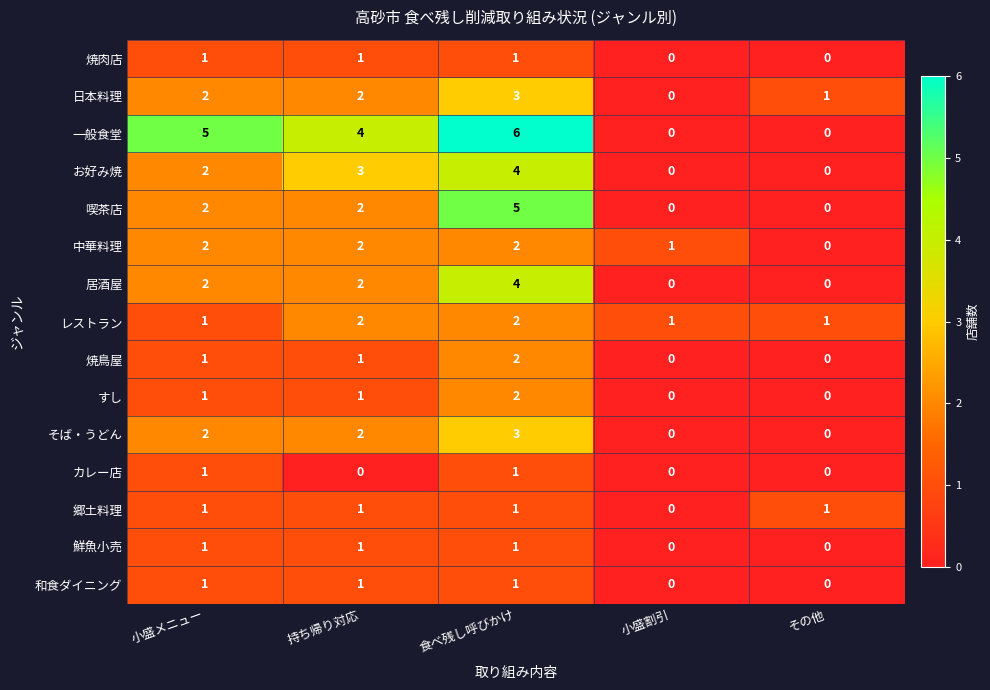

What is the sum of all 居酒屋 values?

8